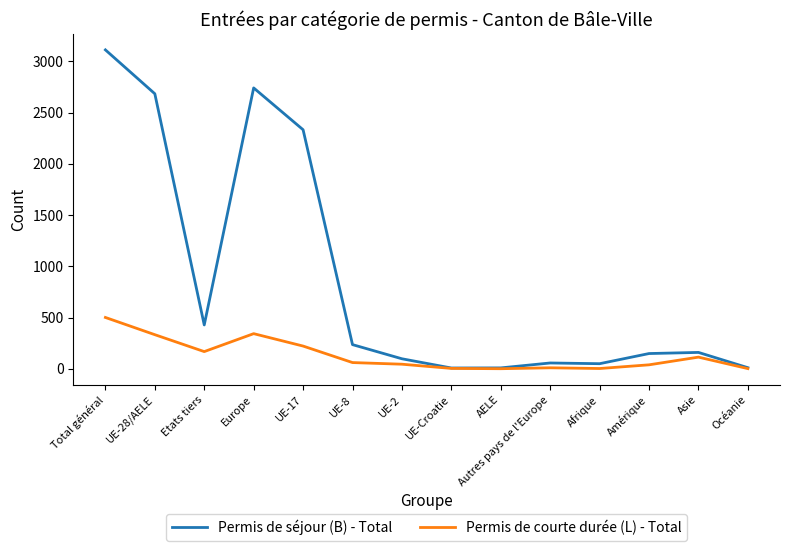

What is the total value across all series at Amérique?

188